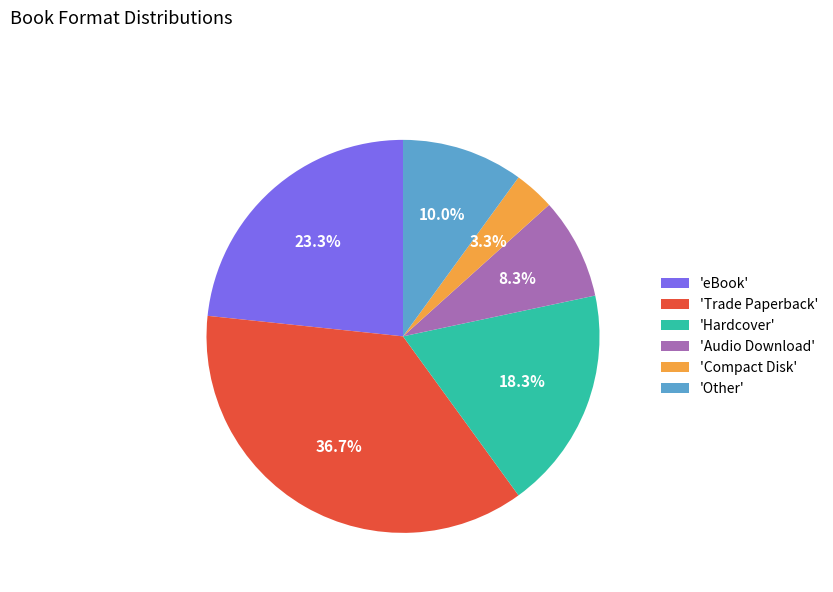

How many slices are in this pie chart?

6